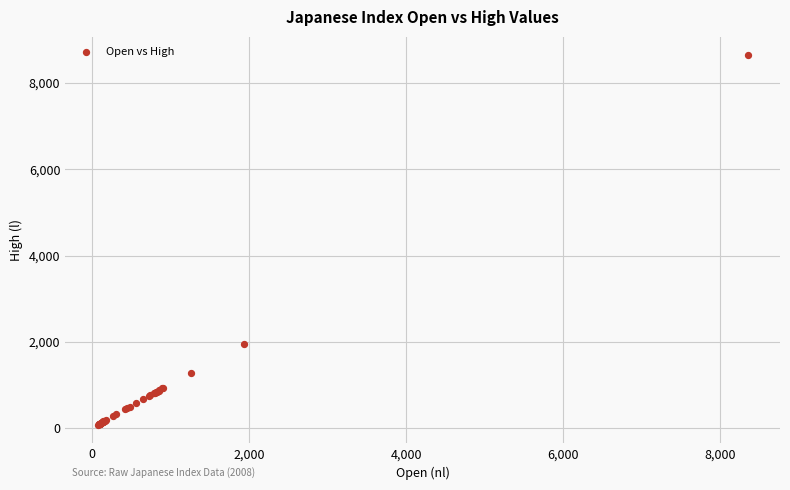

What Y value in the scatter plot is closest to 4357?

1940.6